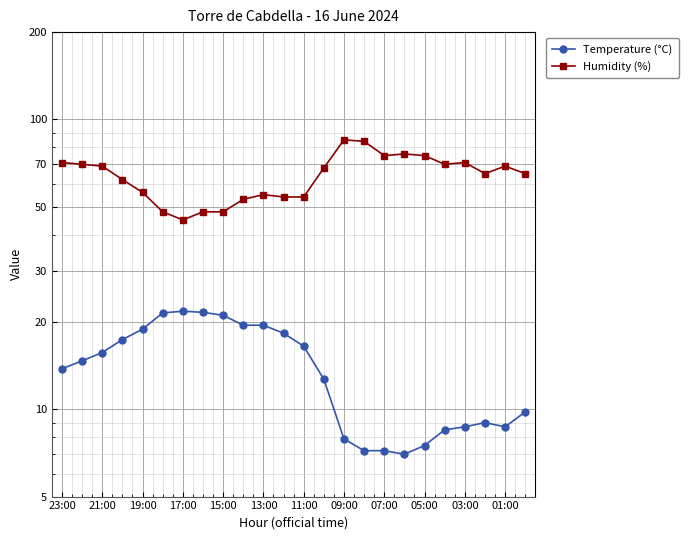

Is the value of Temperature (°C) at 01:00 greater than the value of Humidity (%) at 15?

No